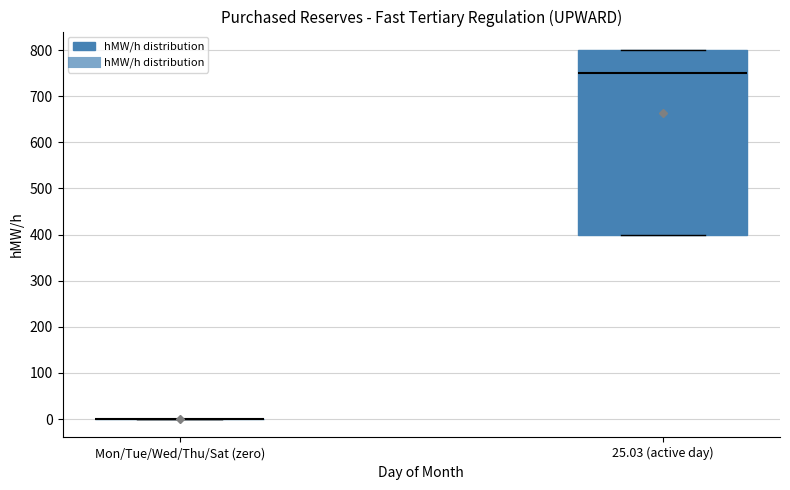

Reading left to right, read every box against the y-axis: the position of its median line, the range the box covers, and the ends of its whiskers. The values are not printed on the chart, so give them approximately, as read against the axis.

Mon/Tue/Wed/Thu/Sat (zero): box collapsed to a line at 0, whiskers 0 to 0
25.03 (active day): median 750, box 400 to 800, whiskers 400 to 800